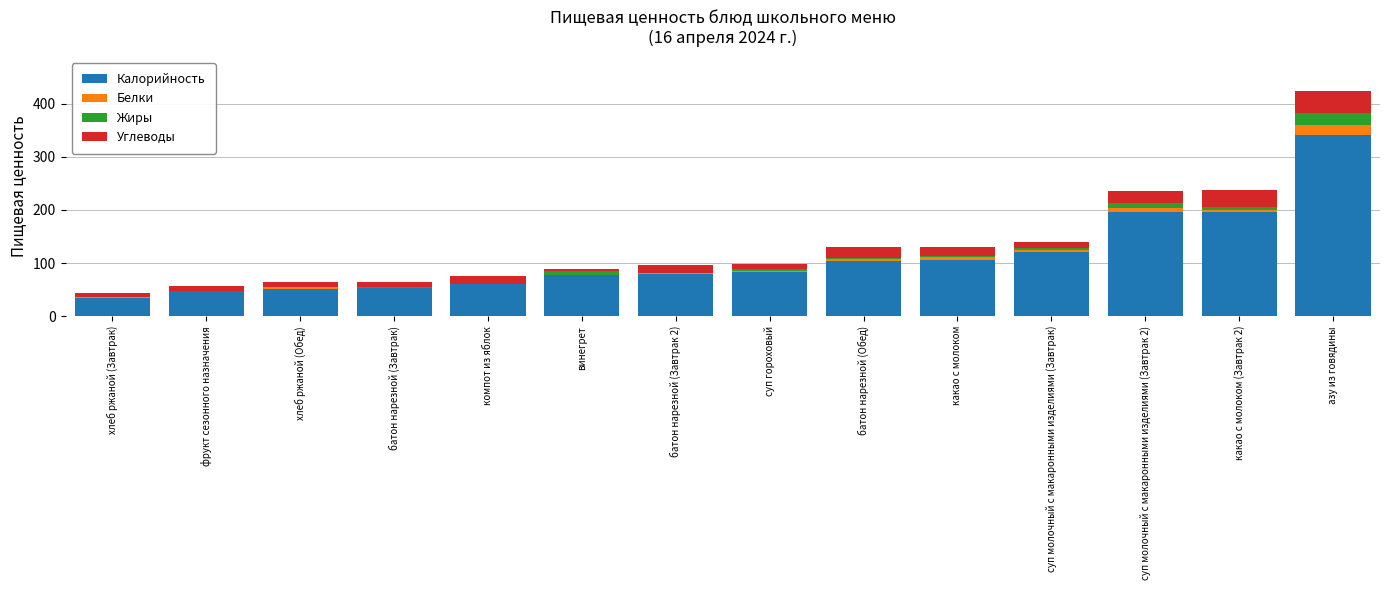

At which category is the sum across all series the highest?

азу из говядины